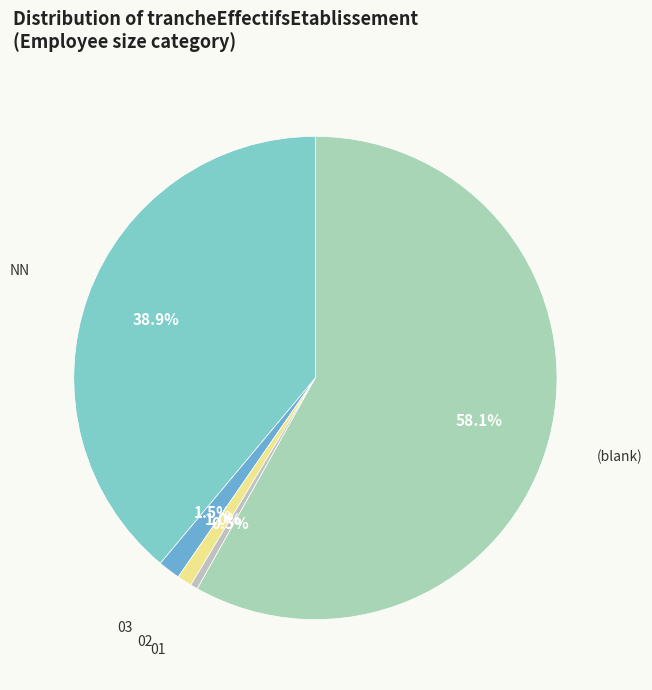

Which slice is the largest?

(blank)